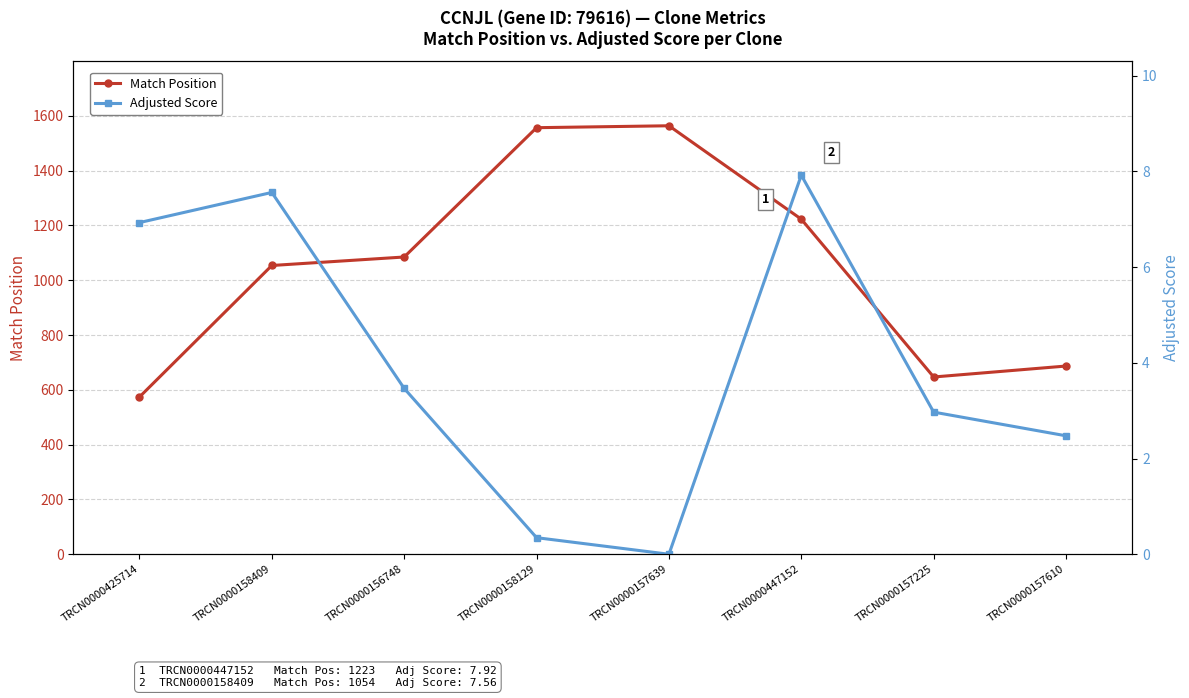

Where is the first local minimum for Match Position?

TRCN0000157225